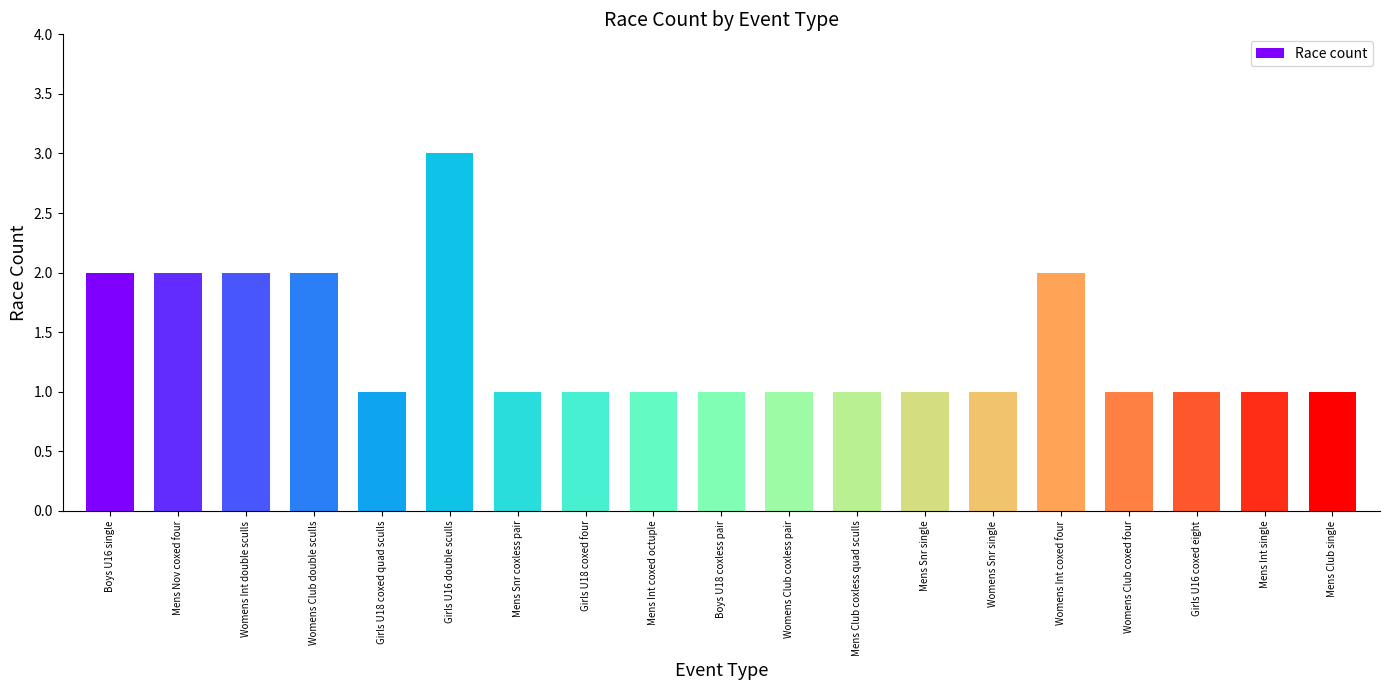

The value at Womens Club coxed four is 1. True or false?

True